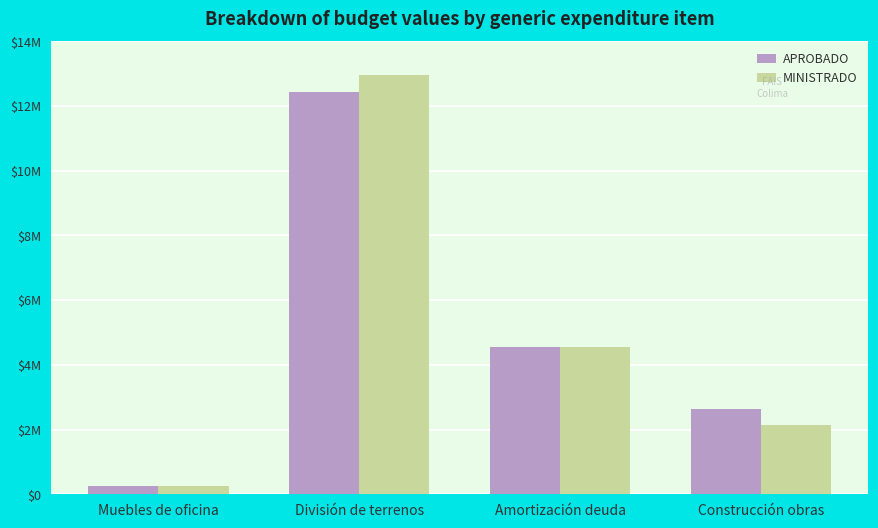

Is the value of APROBADO at Construcción obras greater than the value of MINISTRADO at Muebles de oficina?

Yes